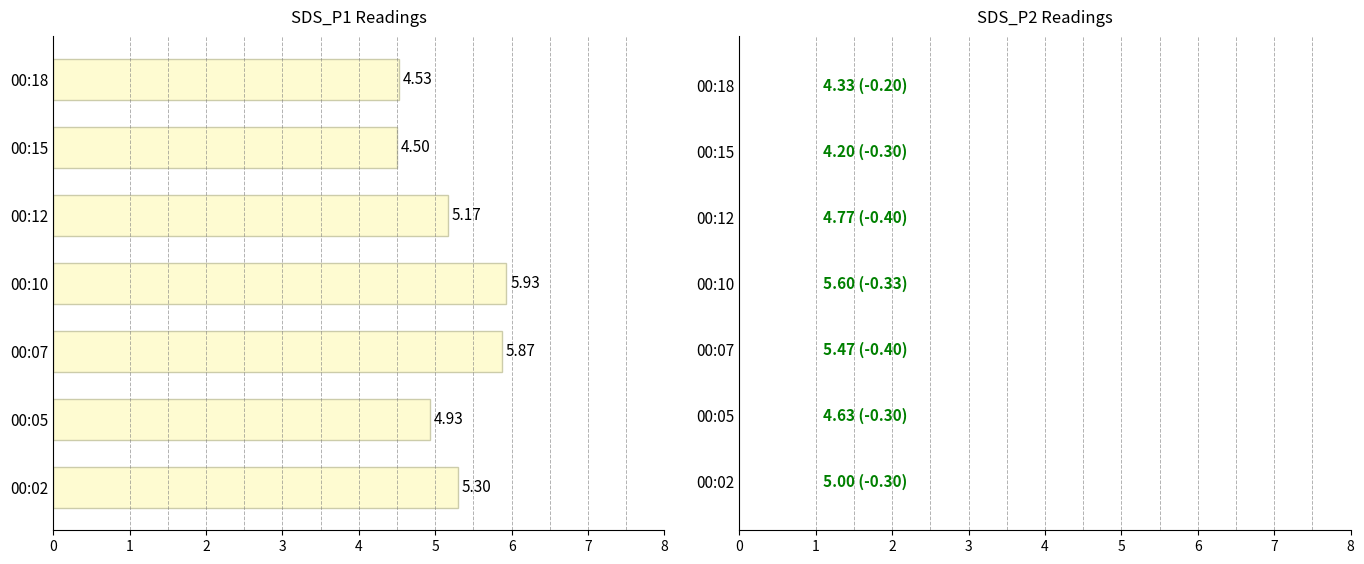

What is the difference between the second highest and second lowest values?

1.3